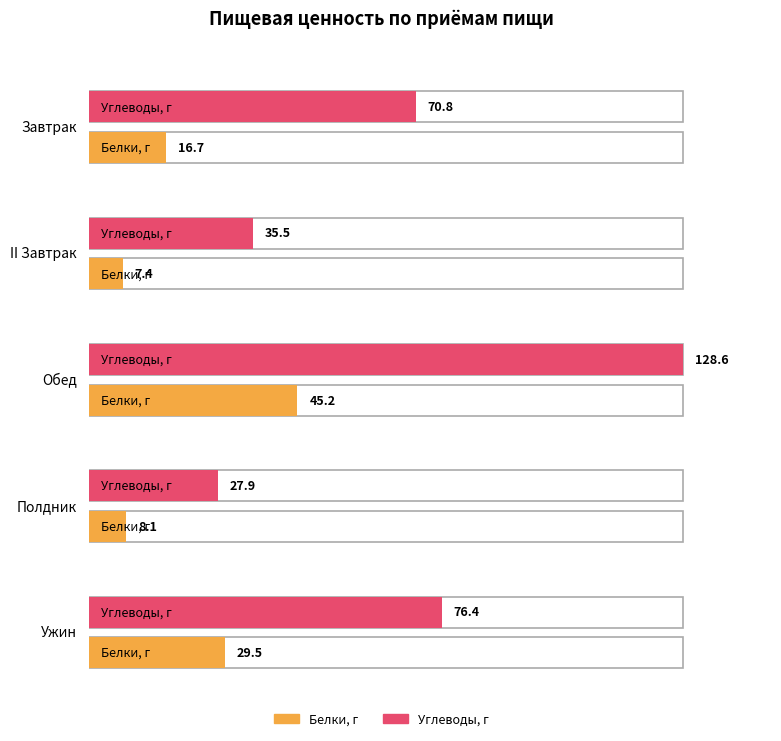

What position from the left is Обед?

3